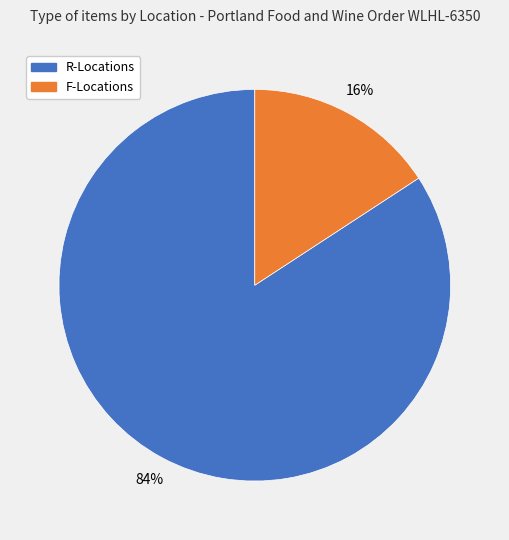

How many slices are in this pie chart?

2